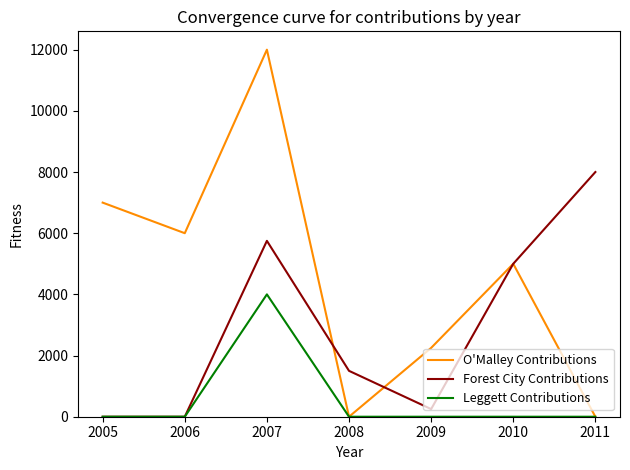

Which series changed the most between 2007 and 2011?

O'Malley Contributions